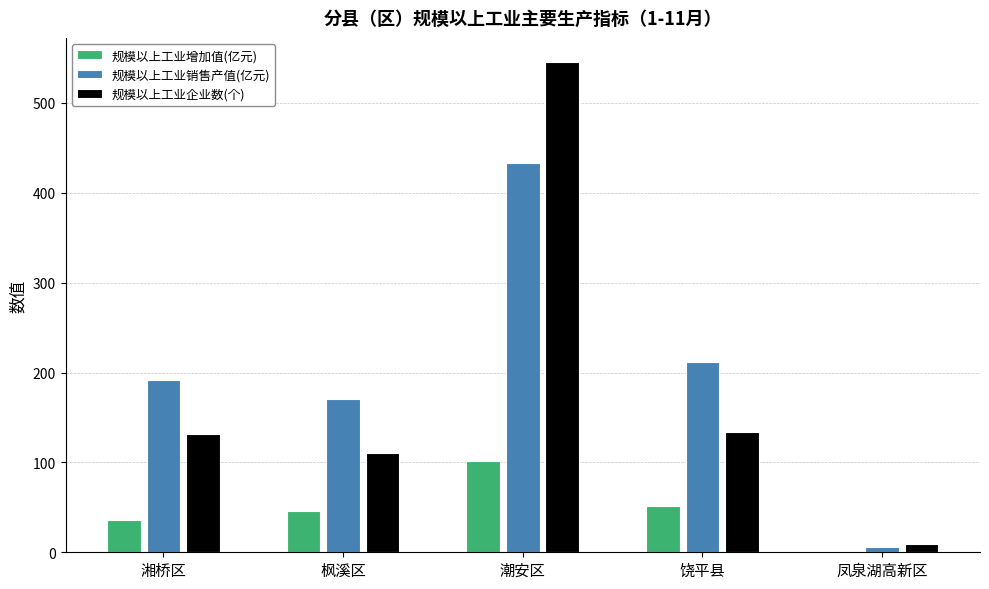

The 规模以上工业增加值(亿元) series shows 68.2 at 枫溪区. True or false?

False